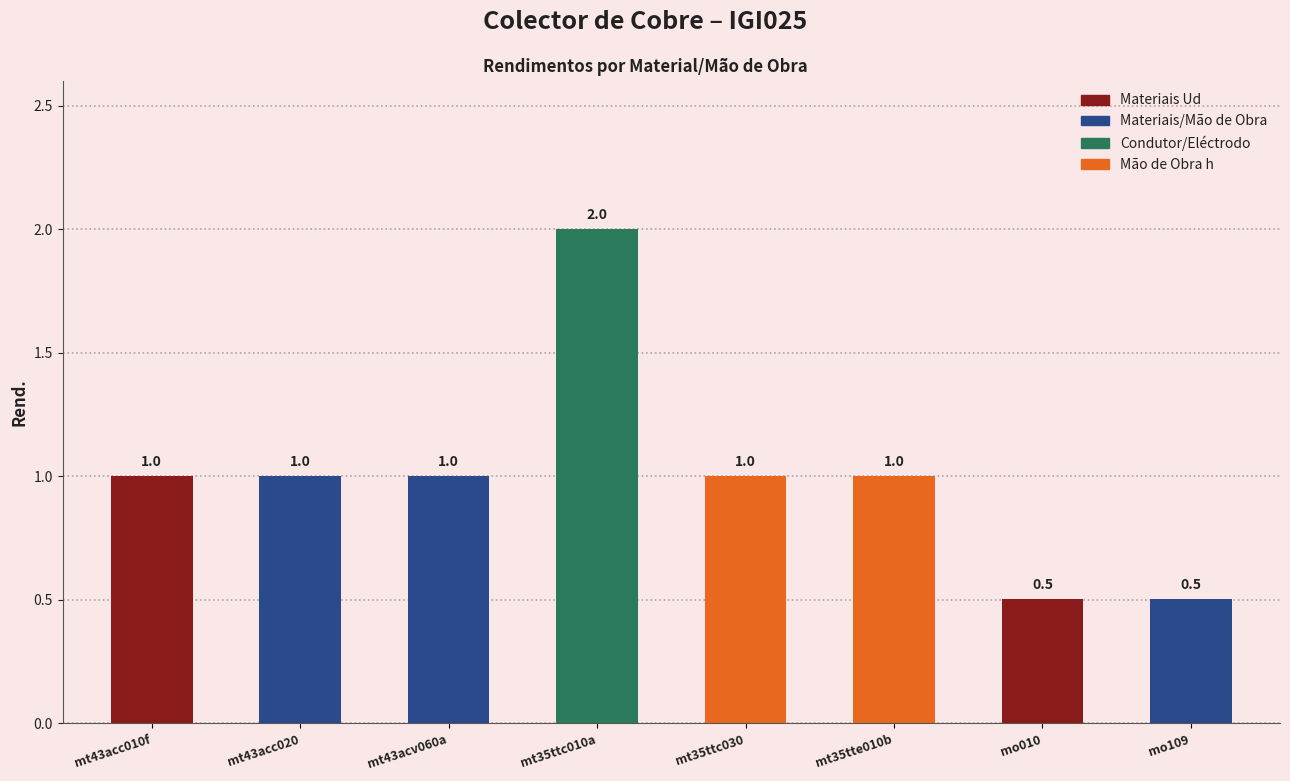

What is the ratio of the value at mt43acc010f to the value at mt43acv060a?

1.0